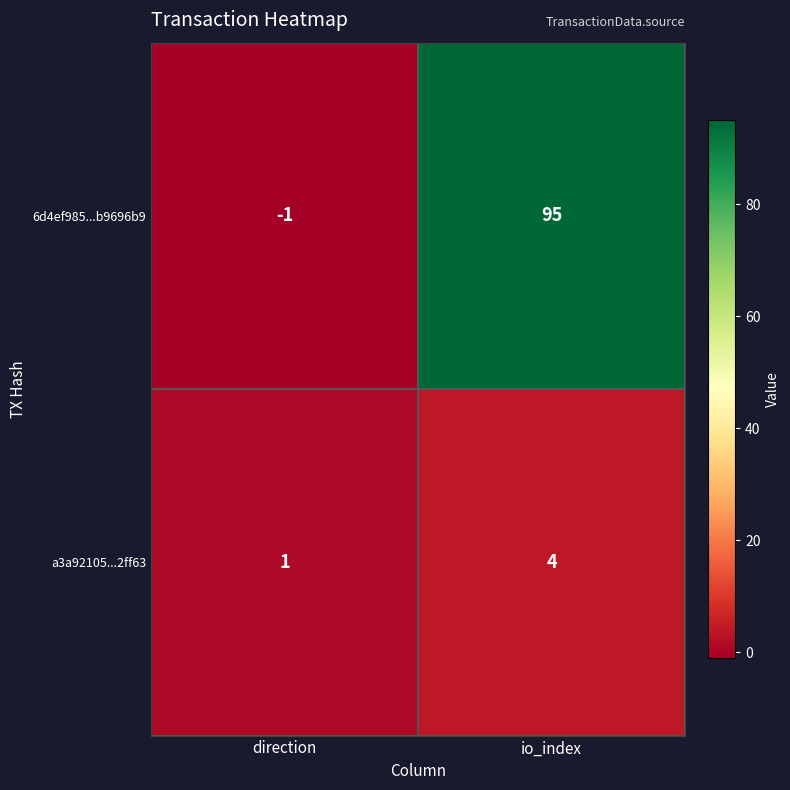

Is it true that a3a92105...2ff63 equals 2 at direction?

False